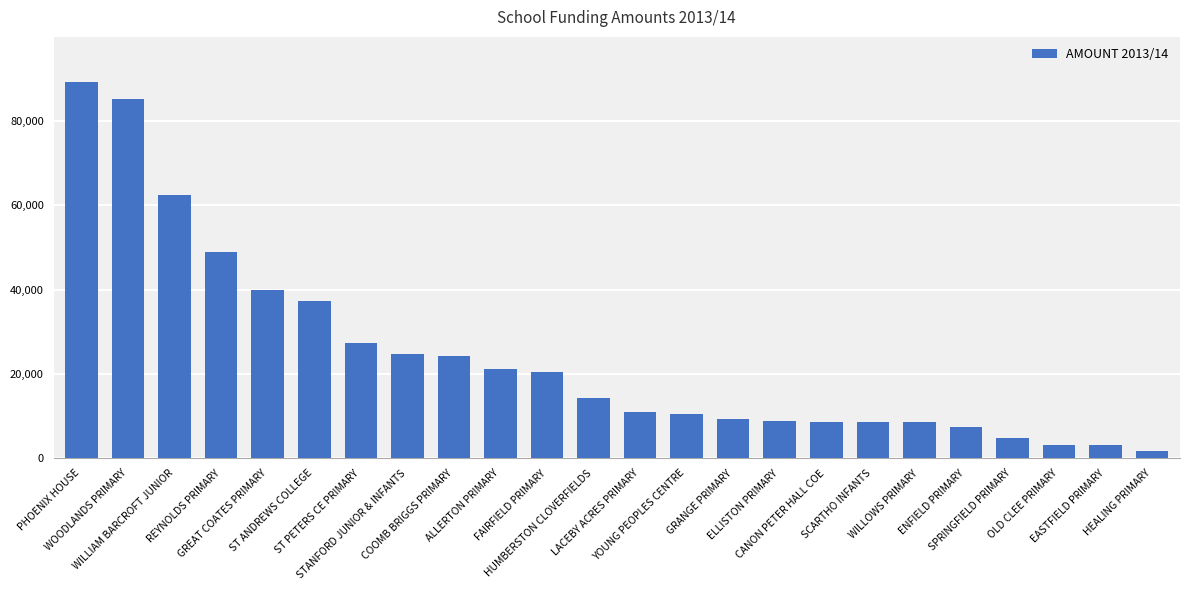

The chart shows a value of 10442.3 at YOUNG PEOPLES CENTRE. True or false?

True